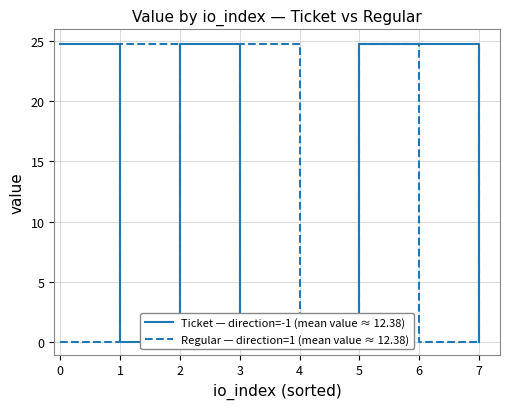

What is the difference between the maximum and minimum values in the Regular — direction=1 (mean value ≈ 12.38) series?

24.7